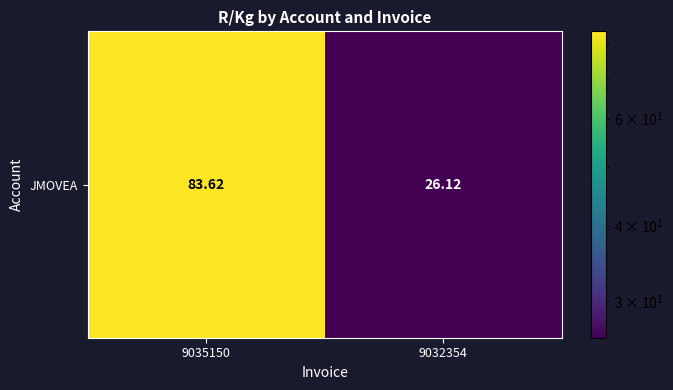

The value at 9032354 is 26.1. True or false?

True